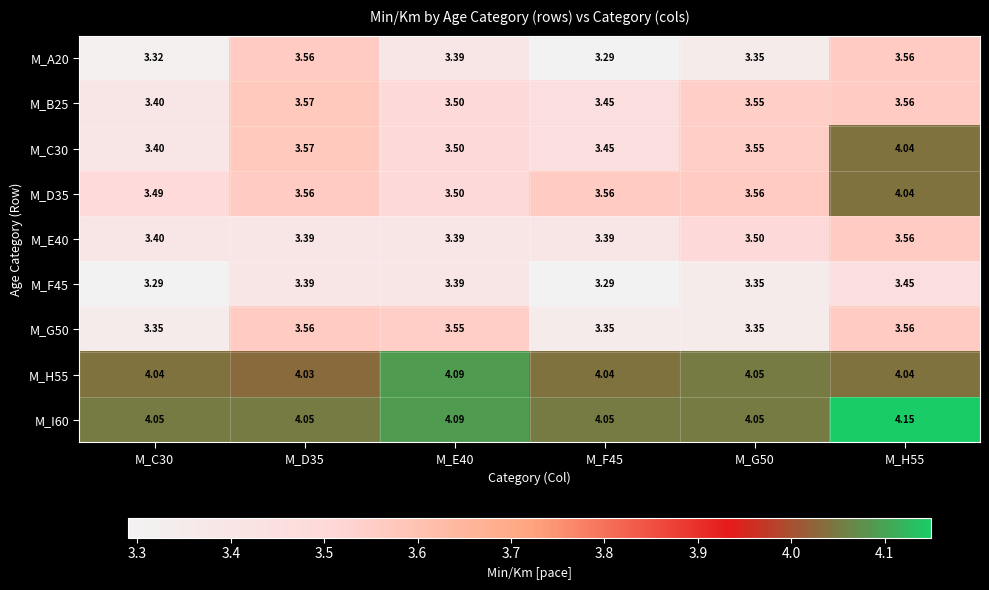

Is the value of M_E40 at M_E40 greater than the value of M_D35 at M_G50?

No